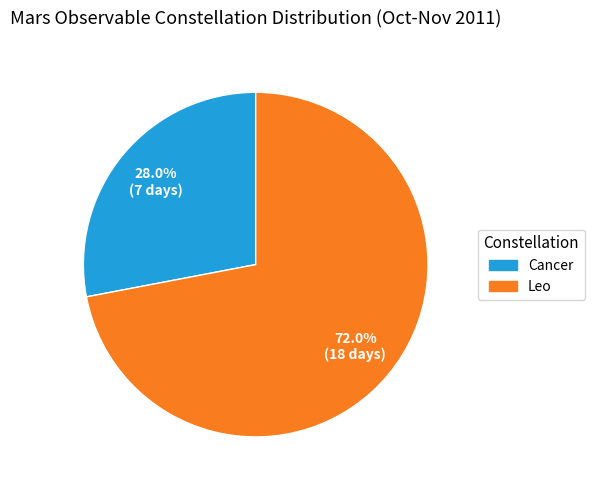

What is the smallest slice in the pie chart?

Cancer